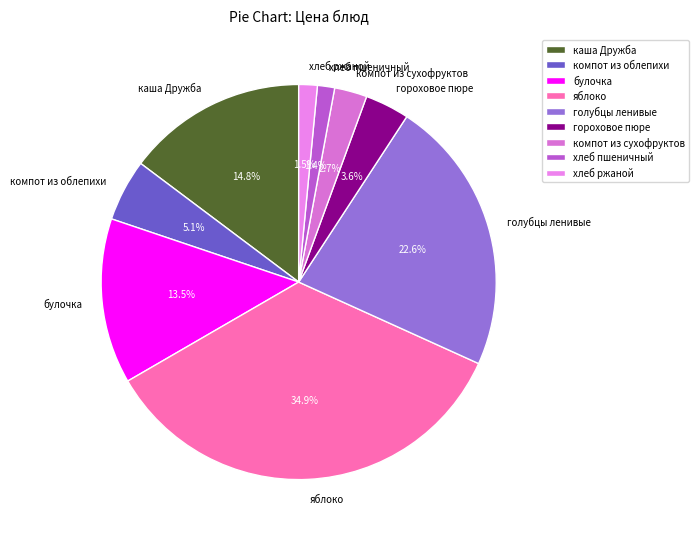

To the nearest percent, what is the difference between the largest and smallest slice percentages?

33%